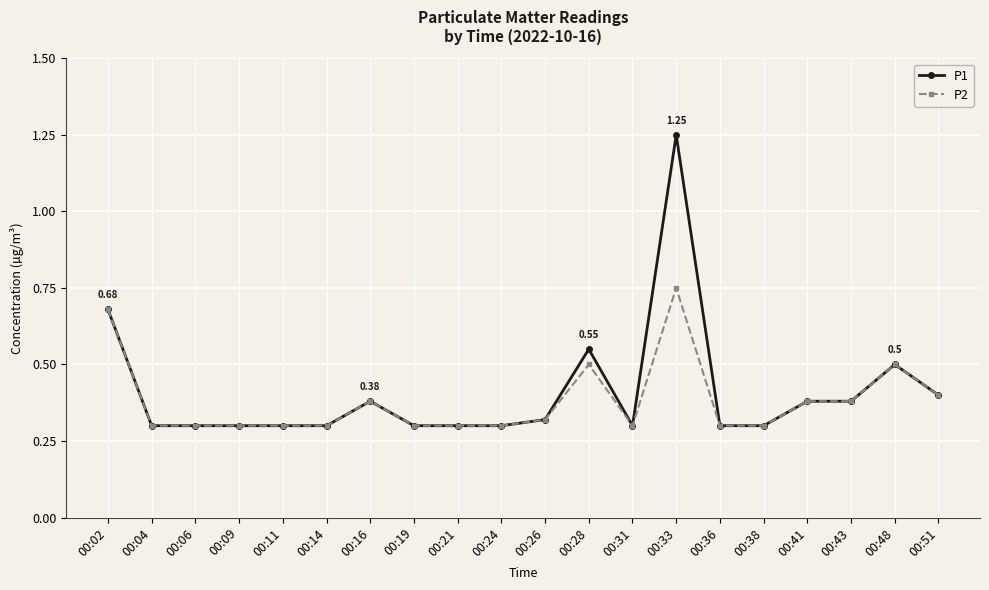

True or false: P1 has more than 0 points higher than both neighbors.

True